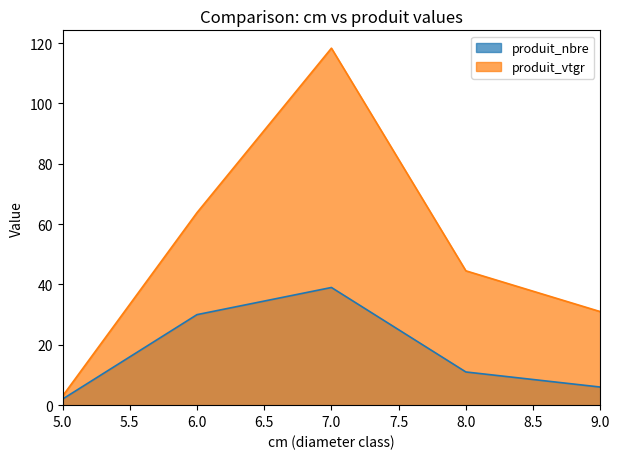

What is the difference between the maximum and minimum values in the produit_vtgr series?

115.3